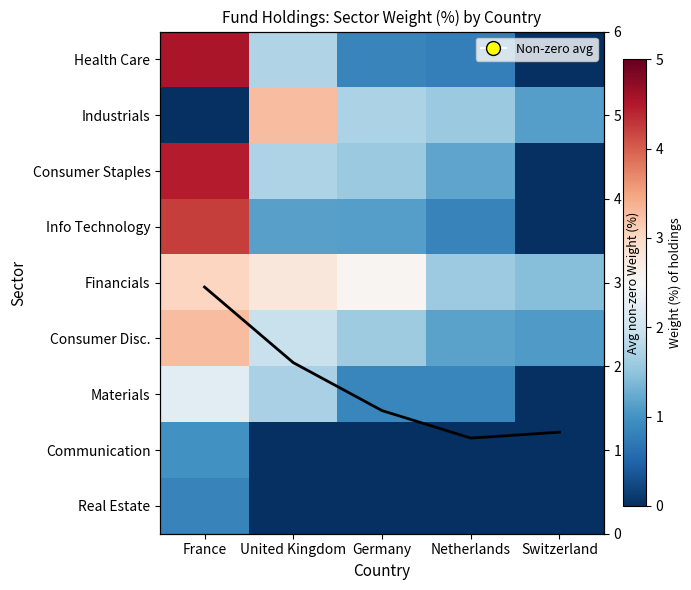

Count the number of data series in this chart.

10